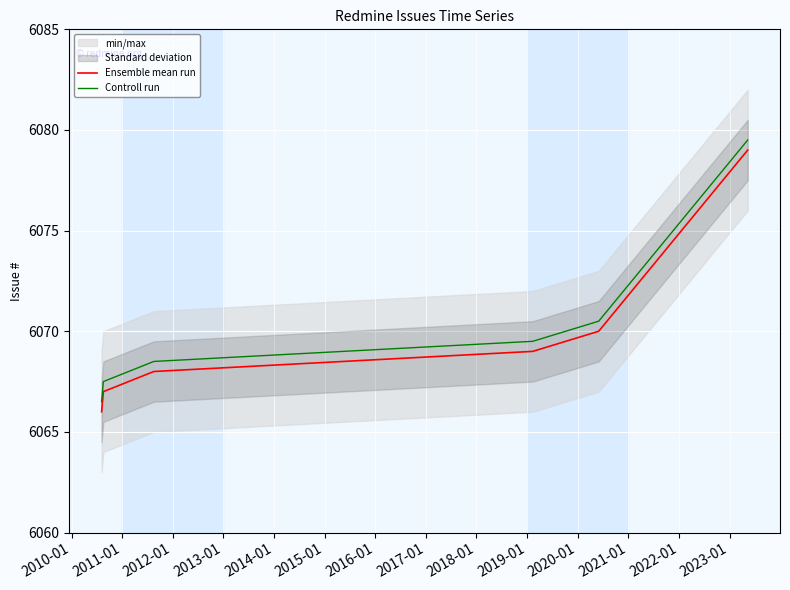

True or false: Ensemble mean run and Controll run cross at least once.

False